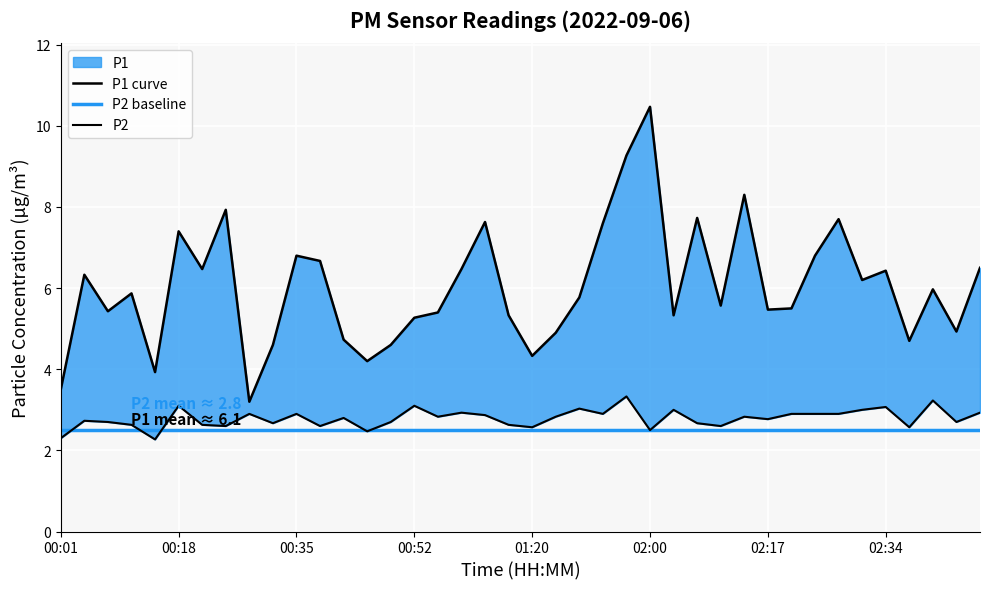

What is the label of the 21st point from the right?

01:09